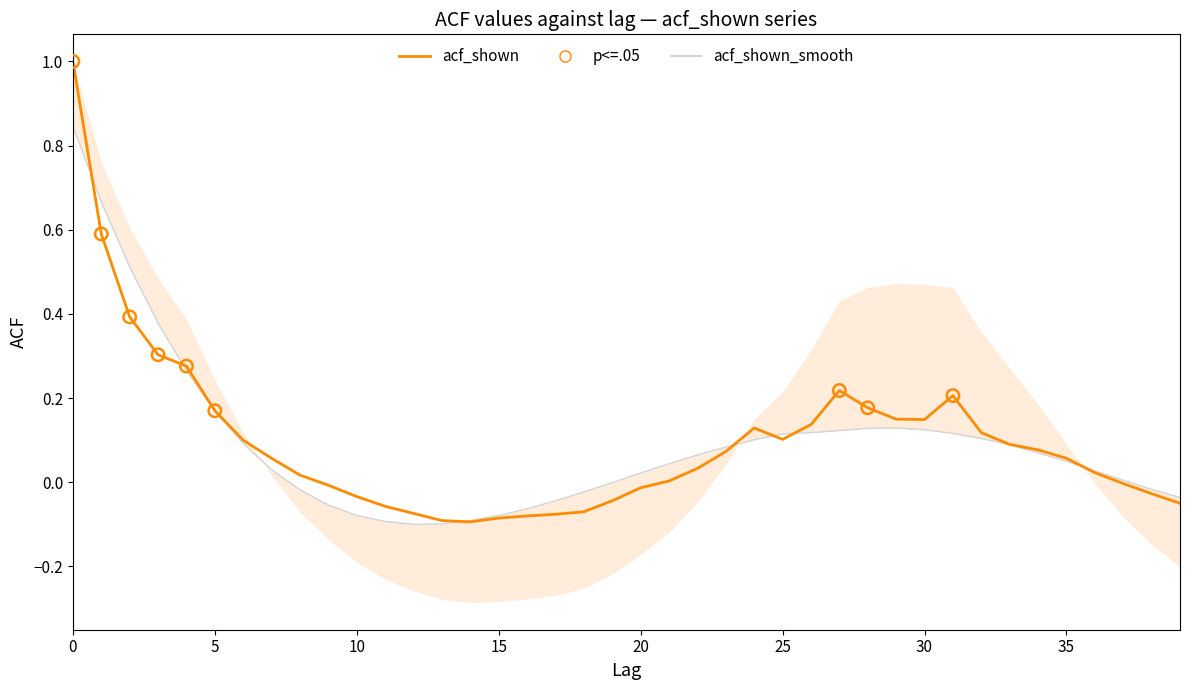

What are all the series names shown in the legend?

acf_shown, acf_shown_smooth